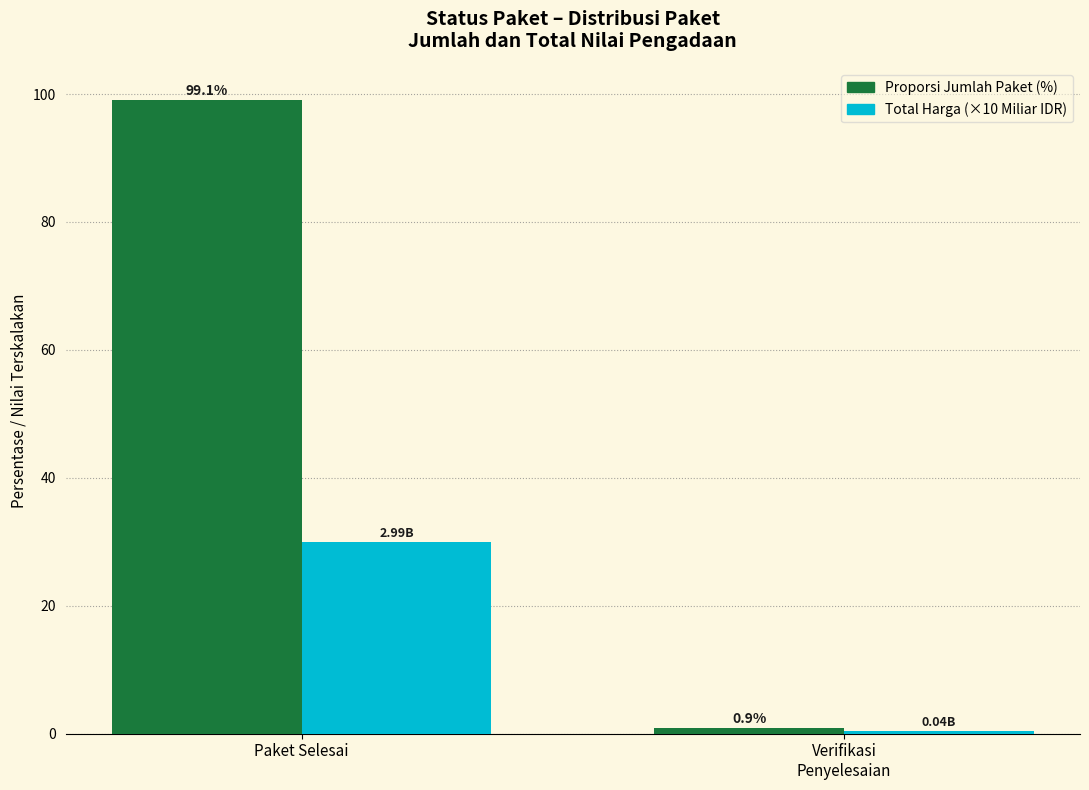

At which category is the sum across all series the highest?

Paket Selesai